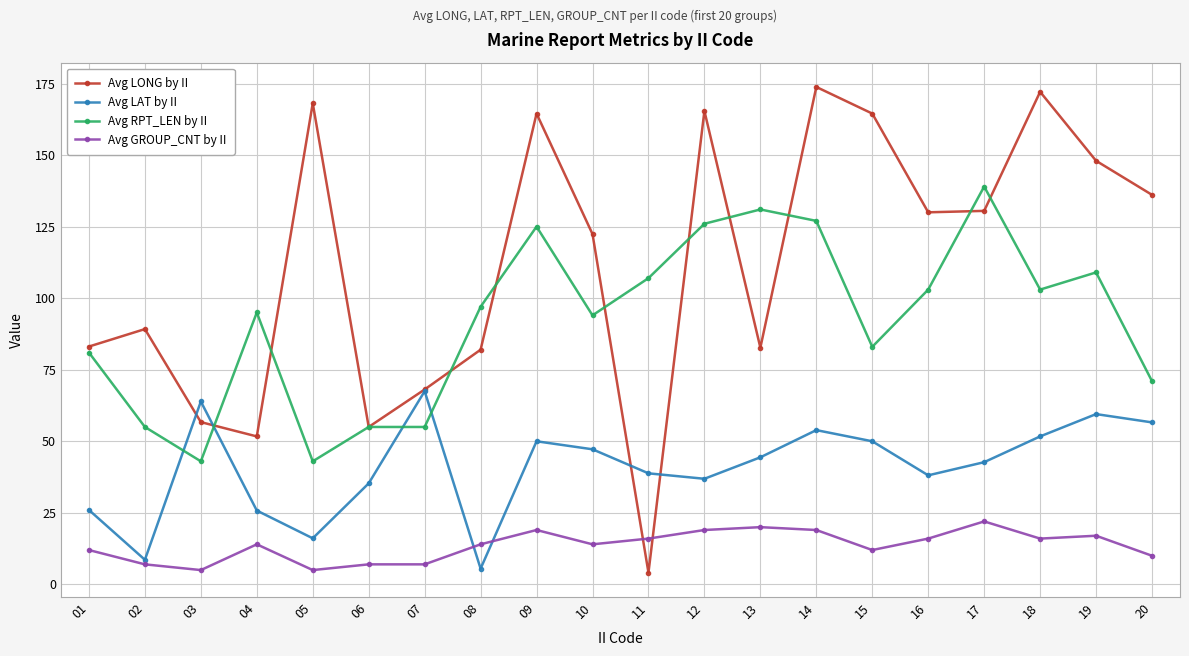

What is the difference between the maximum and second lowest values in the Avg RPT_LEN by II series?

96.0